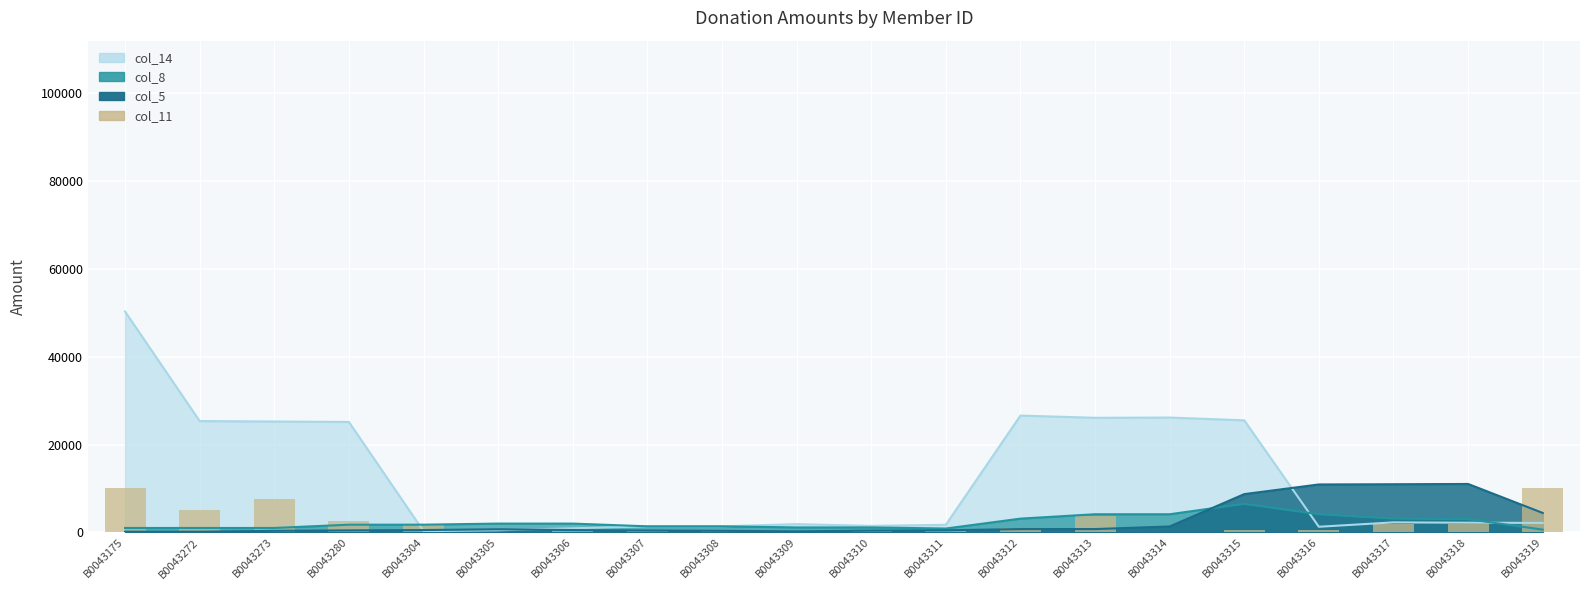

What is the value of the 8th bar from the left?

500